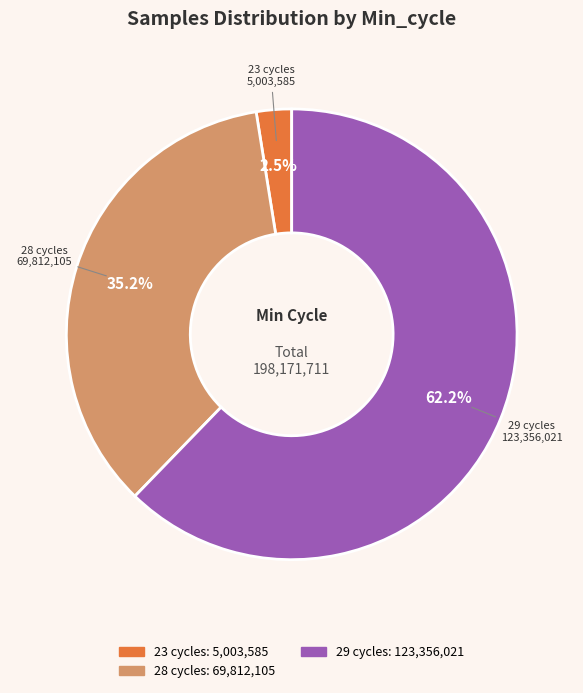

Does any single category account for the majority?

Yes